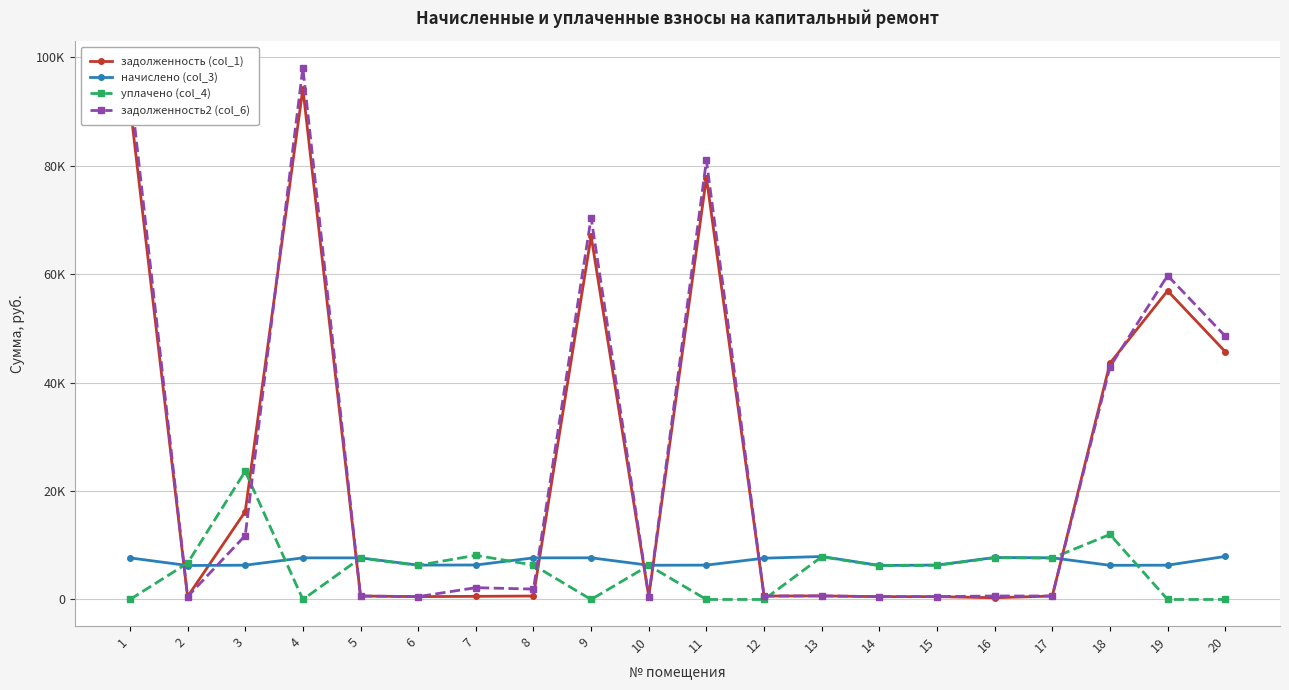

What is the sum of the задолженность (col_1) values at 5 and 18?

44223.4